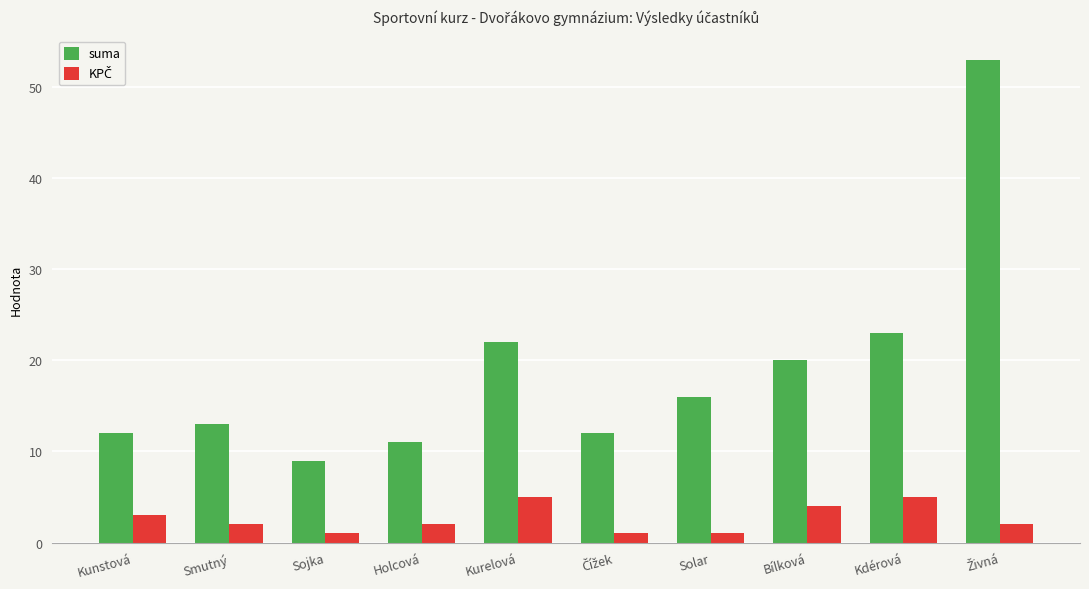

What is the minimum value shown in the chart?

1